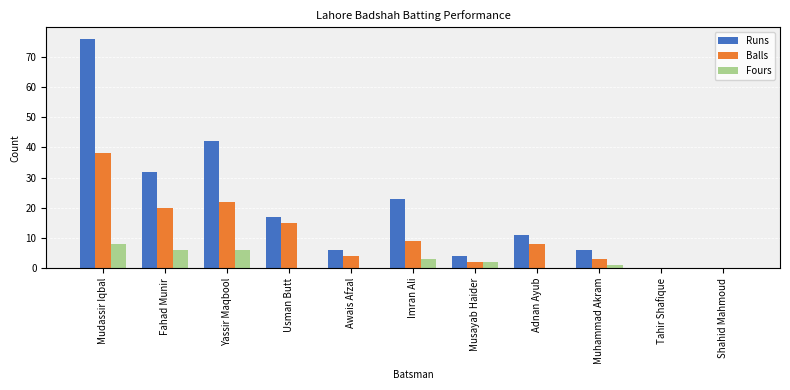

At which category is the sum across all series the highest?

Mudassir Iqbal